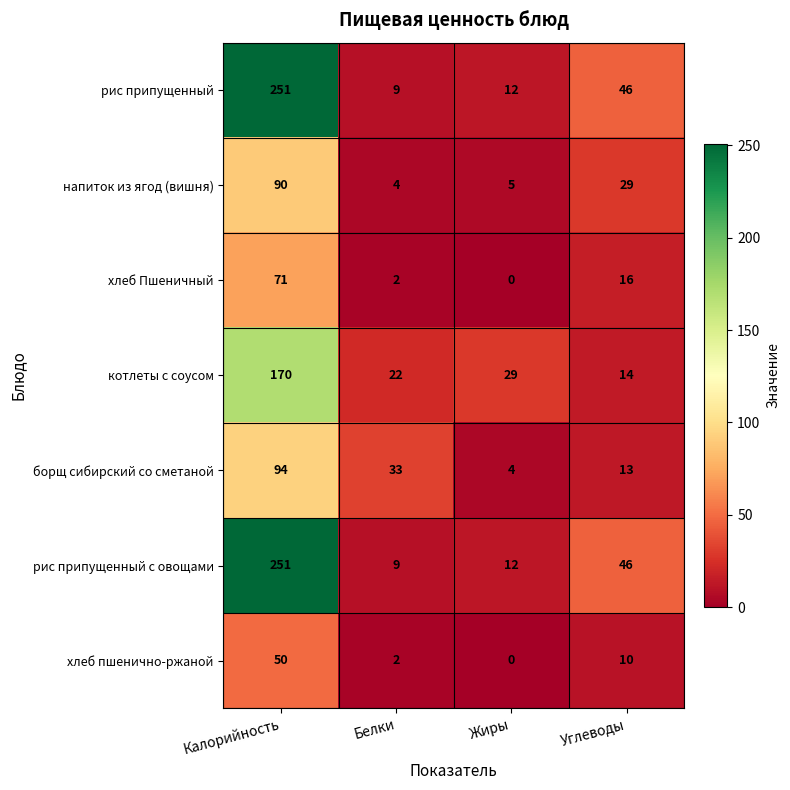

Is the value of котлеты с соусом at Белки greater than the value of хлеб Пшеничный at Белки?

Yes